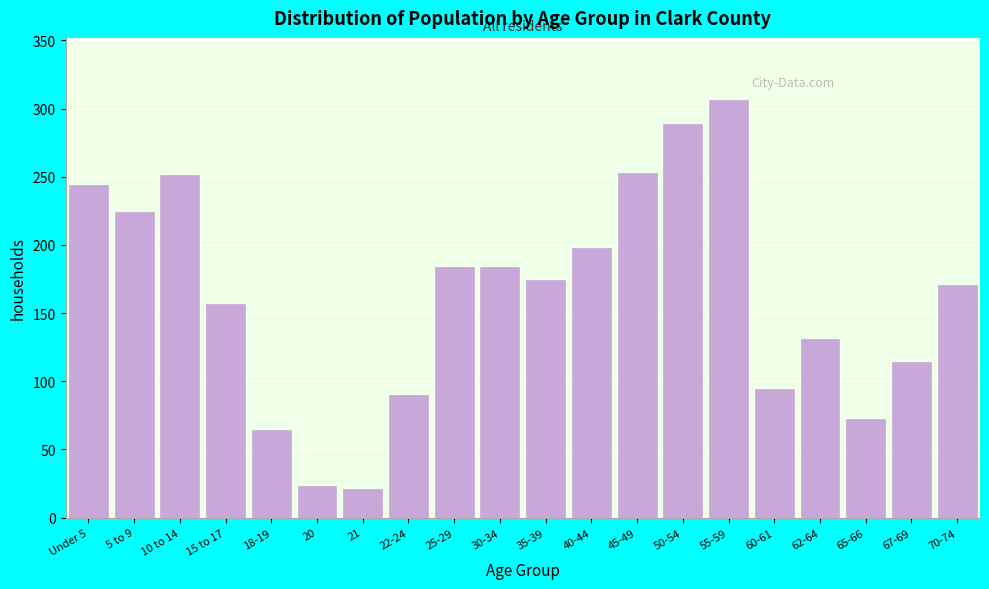

Reading left to right, transcribe all the data shown in this chart.

Under 5=244	5 to 9=224	10 to 14=251	15 to 17=157	18-19=64	20=23	21=21	22-24=90	25-29=184	30-34=184	35-39=174	40-44=198	45-49=253	50-54=289	55-59=306	60-61=94	62-64=131	65-66=72	67-69=114	70-74=171